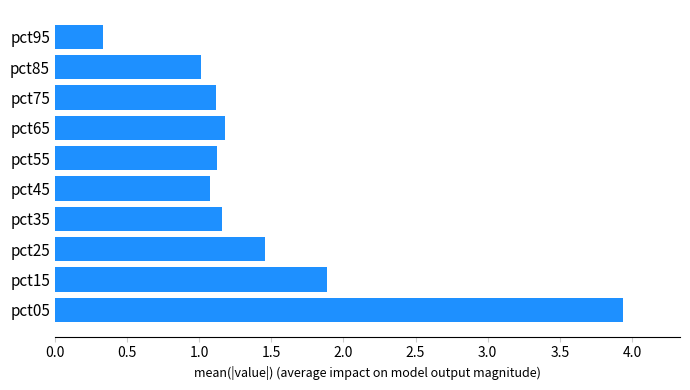

Reading bottom to top, list all the values displayed in this chart.

3.9	1.9	1.5	1.2	1.1	1.1	1.2	1.1	1.0	0.3